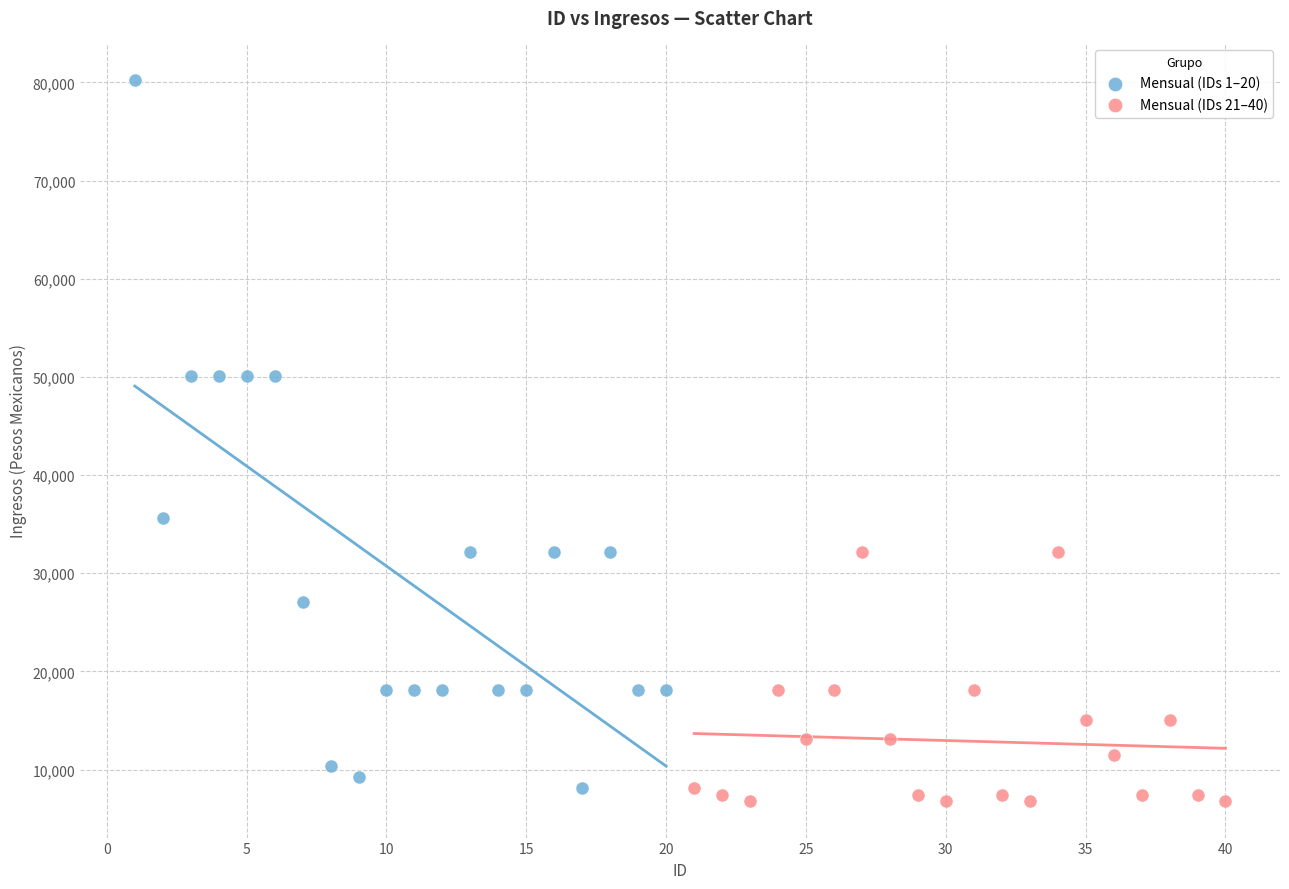

Which series contains the highest Y value?

Mensual (IDs 1–20)